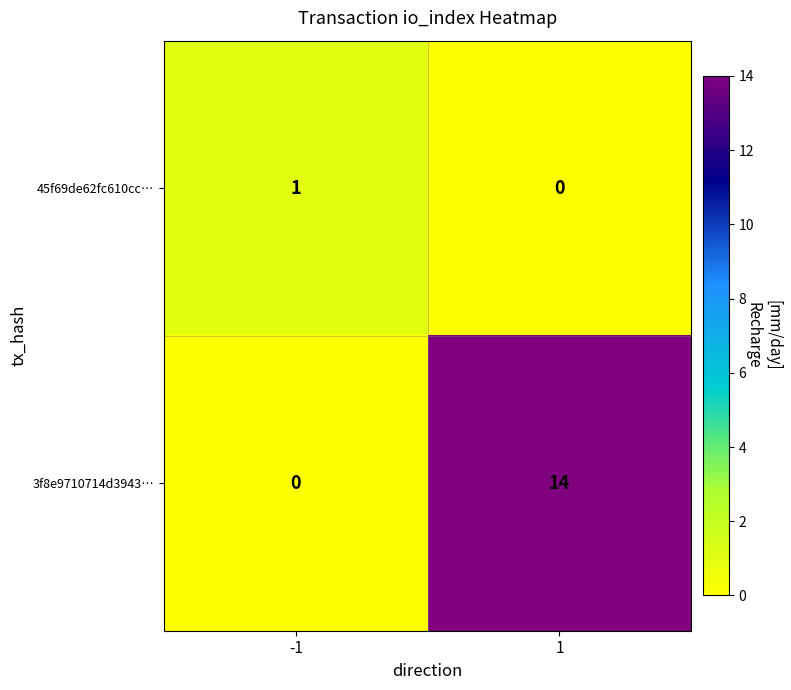

What is the difference between the maximum and minimum values in the 3f8e9710714d3943… series?

14